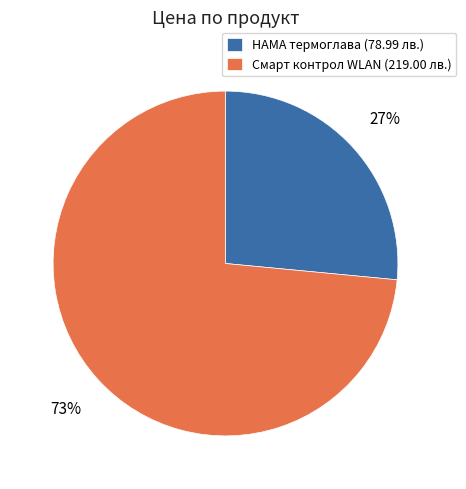

Combined, do Смарт контрол WLAN (219.00 лв.) and HAMA термоглава (78.99 лв.) account for over 50%?

Yes